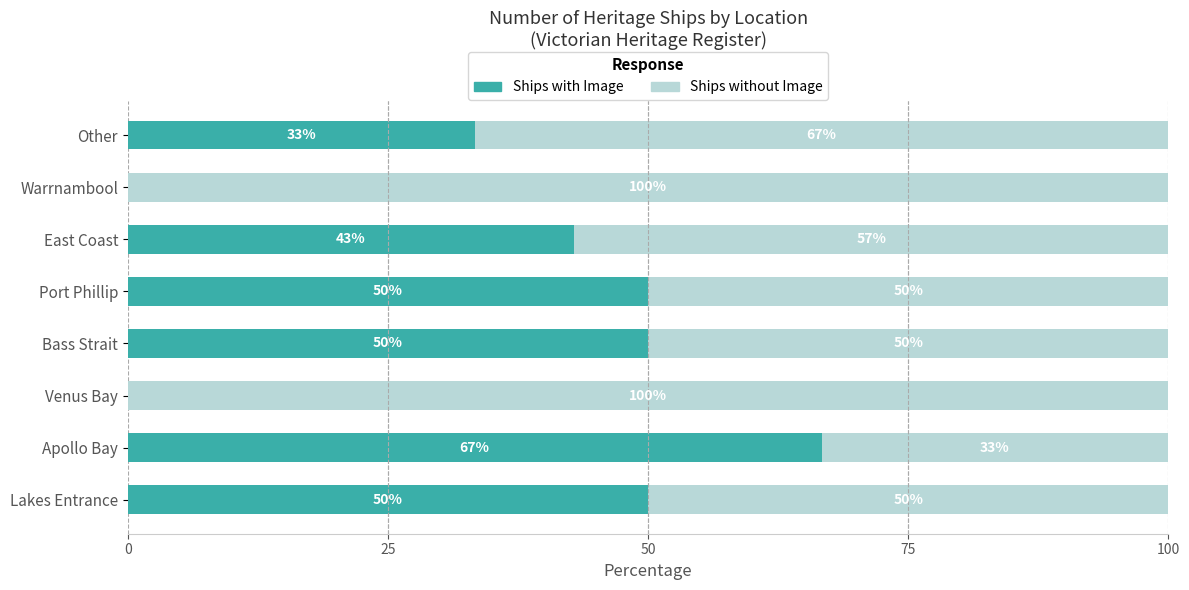

What is the total value across all series at Bass Strait?

100.0